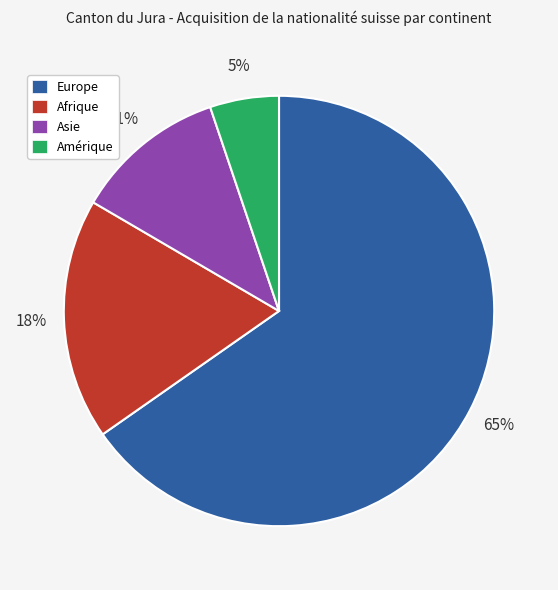

To the nearest percent, what is the combined percentage of Asie and Europe?

77%